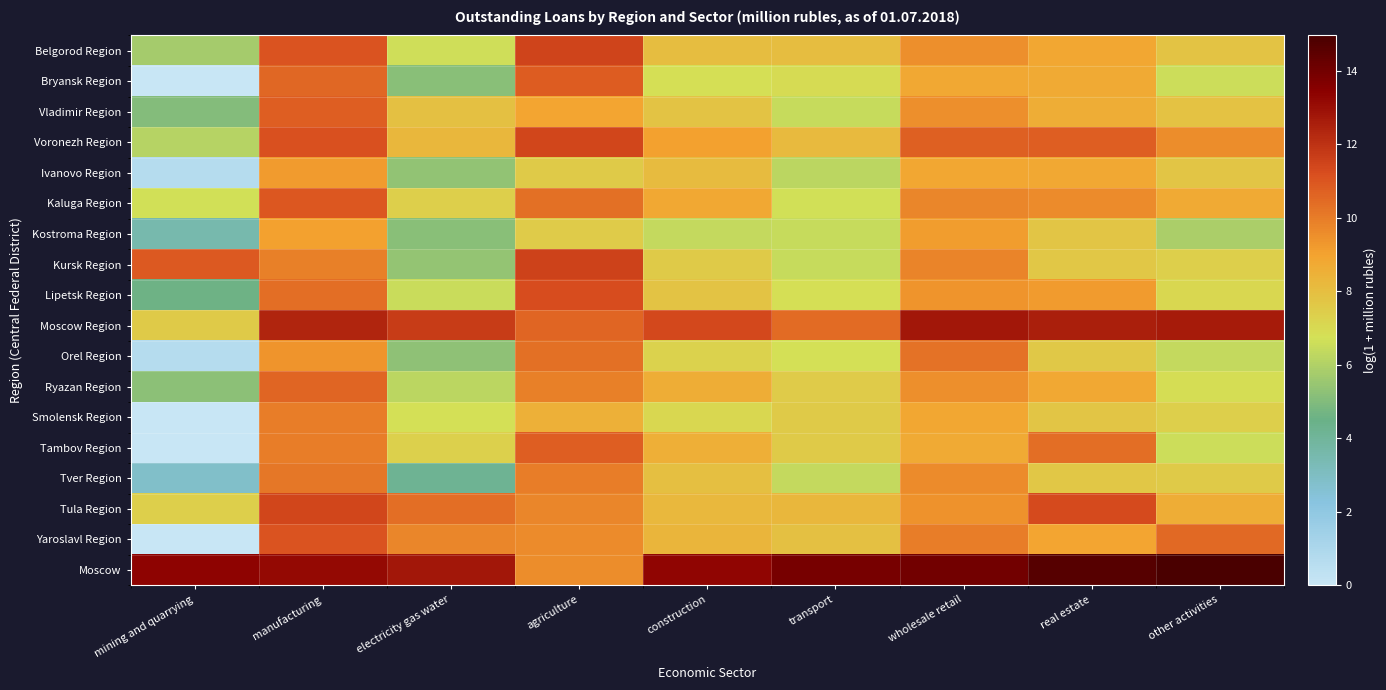

Reading left to right, what are all the values shown in this chart?

Belgorod Region: mining and quarrying=5.7	manufacturing=11.1	electricity gas water=6.6	agriculture=11.5	construction=8.0	transport=8.0	wholesale retail=9.5	real estate=8.9	other activities=7.8
Bryansk Region: mining and quarrying=0.0	manufacturing=10.6	electricity gas water=5.2	agriculture=10.9	construction=6.8	transport=6.9	wholesale retail=8.8	real estate=8.7	other activities=6.6
Vladimir Region: mining and quarrying=5.1	manufacturing=10.8	electricity gas water=7.9	agriculture=8.9	construction=7.8	transport=6.4	wholesale retail=9.5	real estate=8.6	other activities=7.9
Voronezh Region: mining and quarrying=6.1	manufacturing=11.1	electricity gas water=8.3	agriculture=11.4	construction=9.0	transport=8.2	wholesale retail=10.7	real estate=10.8	other activities=9.6
Ivanovo Region: mining and quarrying=0.7	manufacturing=9.2	electricity gas water=5.3	agriculture=7.5	construction=8.1	transport=6.2	wholesale retail=8.9	real estate=8.8	other activities=7.8
Kaluga Region: mining and quarrying=6.7	manufacturing=11.0	electricity gas water=7.4	agriculture=10.3	construction=8.8	transport=6.7	wholesale retail=9.7	real estate=9.6	other activities=8.7
Kostroma Region: mining and quarrying=3.5	manufacturing=9.0	electricity gas water=5.2	agriculture=7.5	construction=6.4	transport=6.5	wholesale retail=9.1	real estate=7.7	other activities=5.9
Kursk Region: mining and quarrying=10.9	manufacturing=9.9	electricity gas water=5.4	agriculture=11.6	construction=7.6	transport=6.4	wholesale retail=9.8	real estate=7.7	other activities=7.4
Lipetsk Region: mining and quarrying=4.6	manufacturing=10.4	electricity gas water=6.5	agriculture=11.2	construction=7.8	transport=6.8	wholesale retail=9.4	real estate=9.2	other activities=7.1
Moscow Region: mining and quarrying=7.6	manufacturing=12.4	electricity gas water=11.7	agriculture=10.6	construction=11.4	transport=10.4	wholesale retail=12.7	real estate=12.5	other activities=12.6
Orel Region: mining and quarrying=0.7	manufacturing=9.4	electricity gas water=5.3	agriculture=10.3	construction=7.3	transport=6.7	wholesale retail=10.3	real estate=7.6	other activities=6.4
Ryazan Region: mining and quarrying=5.2	manufacturing=10.6	electricity gas water=6.2	agriculture=9.9	construction=8.6	transport=7.5	wholesale retail=9.5	real estate=8.8	other activities=6.9
Smolensk Region: mining and quarrying=0.0	manufacturing=10.0	electricity gas water=6.7	agriculture=8.5	construction=7.1	transport=7.6	wholesale retail=8.9	real estate=7.7	other activities=7.4
Tambov Region: mining and quarrying=0.0	manufacturing=10.0	electricity gas water=7.4	agriculture=10.8	construction=8.6	transport=7.6	wholesale retail=8.7	real estate=10.4	other activities=6.6
Tver Region: mining and quarrying=2.8	manufacturing=10.1	electricity gas water=4.2	agriculture=10.0	construction=8.0	transport=6.4	wholesale retail=9.6	real estate=7.7	other activities=7.6
Tula Region: mining and quarrying=7.4	manufacturing=11.4	electricity gas water=10.4	agriculture=9.7	construction=8.2	transport=8.3	wholesale retail=9.4	real estate=11.3	other activities=8.6
Yaroslavl Region: mining and quarrying=0.0	manufacturing=11.1	electricity gas water=9.8	agriculture=9.6	construction=8.3	transport=7.9	wholesale retail=9.9	real estate=8.9	other activities=10.5
Moscow: mining and quarrying=13.3	manufacturing=13.2	electricity gas water=12.8	agriculture=9.6	construction=13.3	transport=13.9	wholesale retail=14.0	real estate=14.7	other activities=15.0